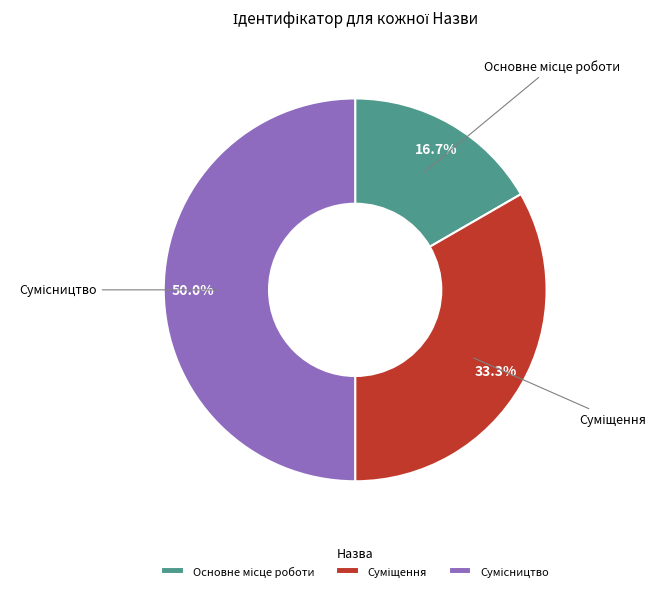

How many segments does this pie chart have?

3